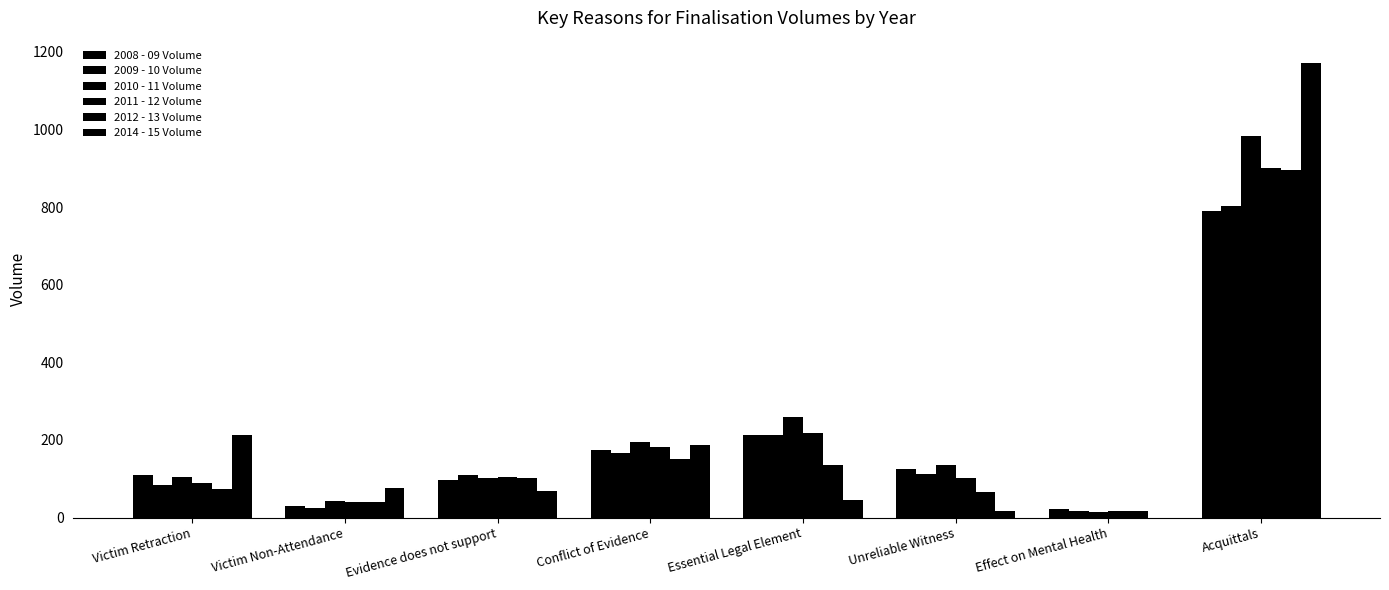

What is the label of the 5th bar from the right?

Conflict of Evidence